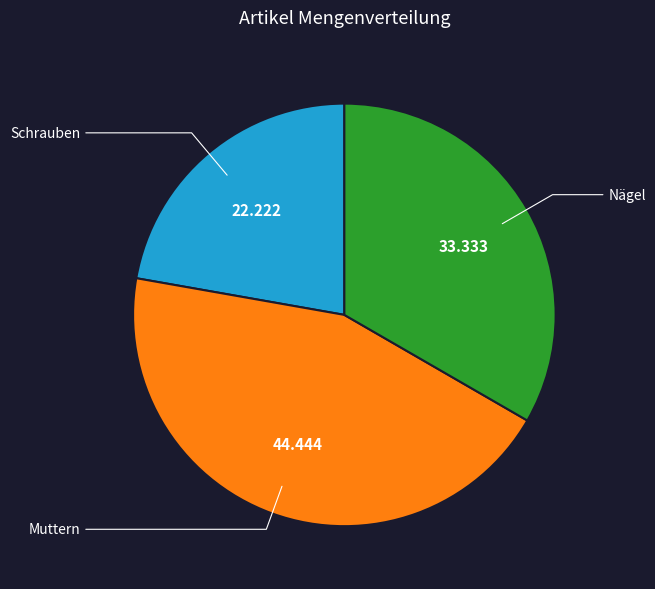

Which slice is the largest?

Muttern